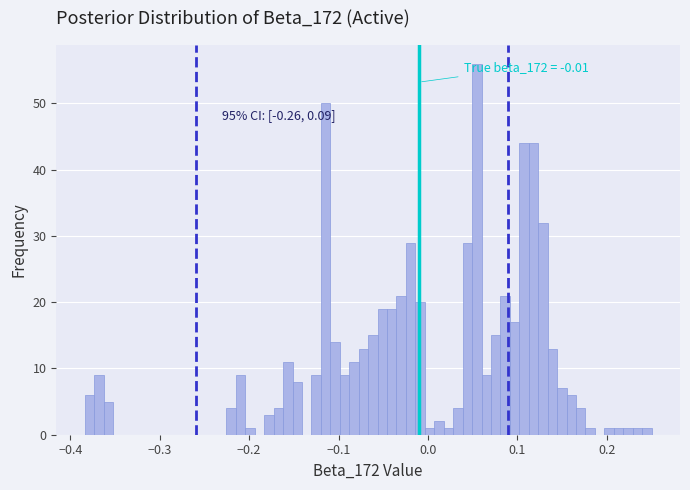

Read against the x-axis, roughly where is the centre of the tallest bar?

0.05